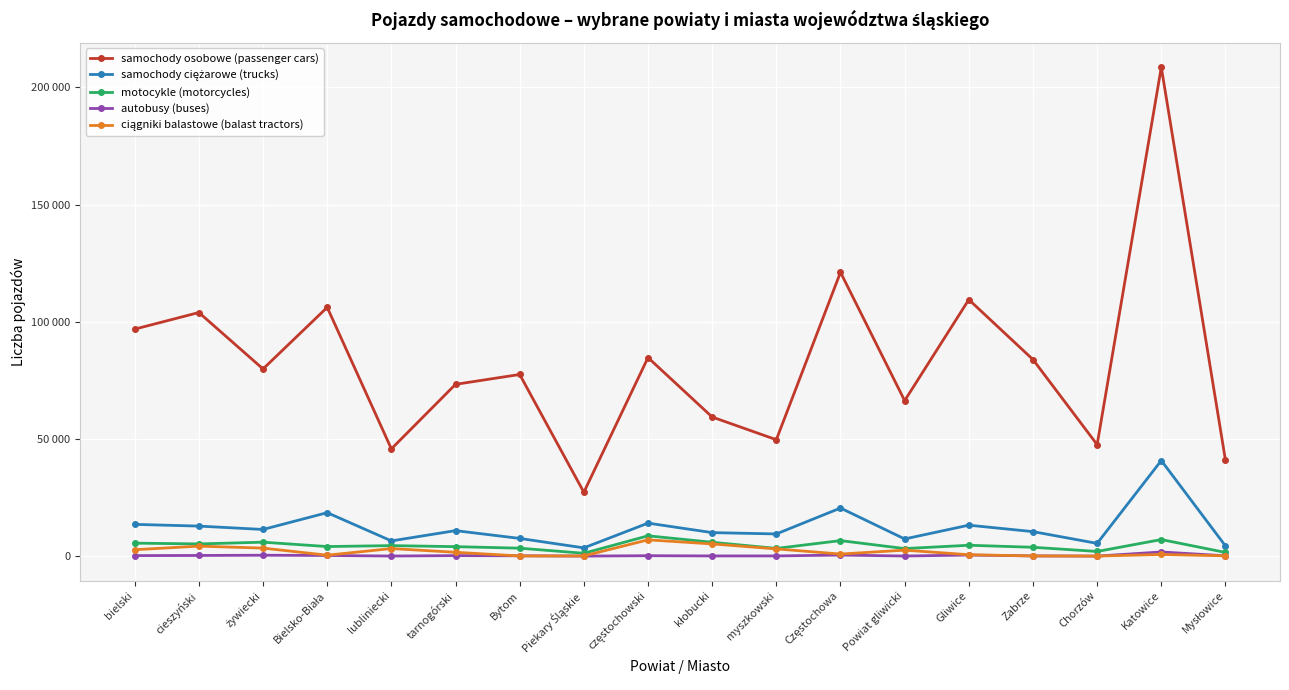

What is the sum of all ciągniki balastowe (balast tractors) values?

37938